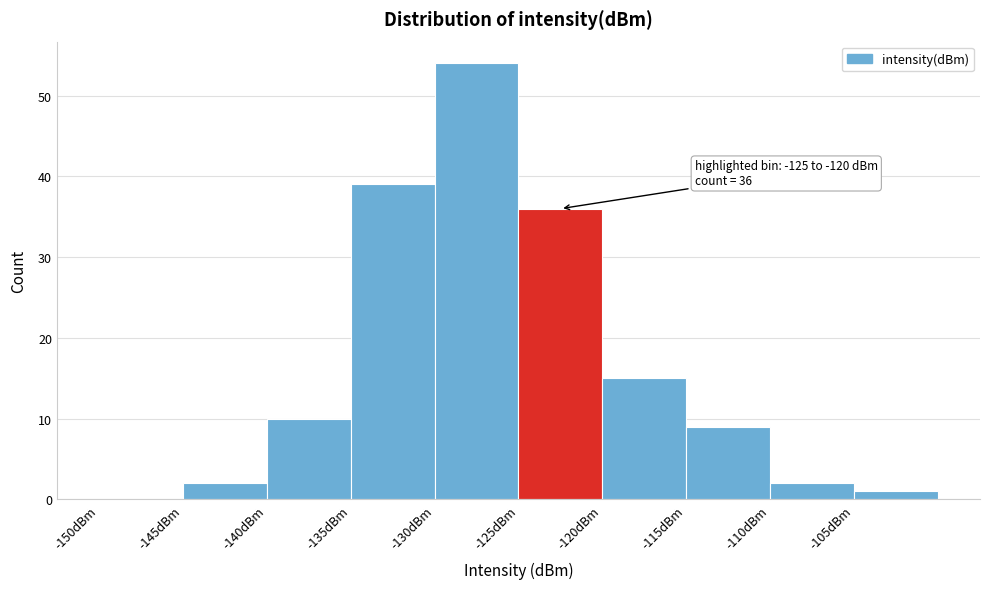

Which range on the x-axis has the tallest bar?

-130 to -125